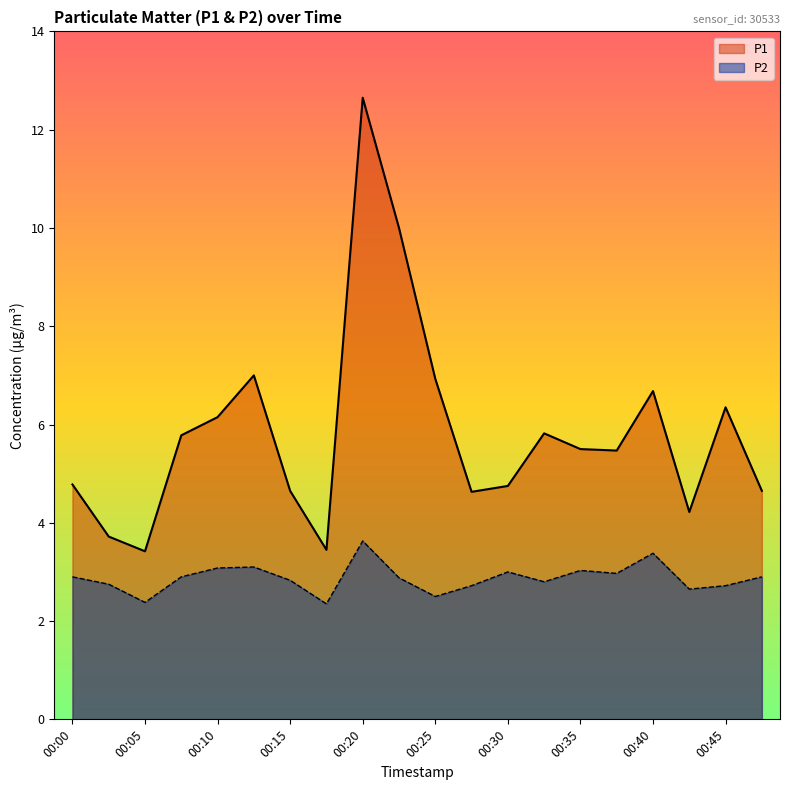

True or false: P2 has more than 0 interior local peaks.

True